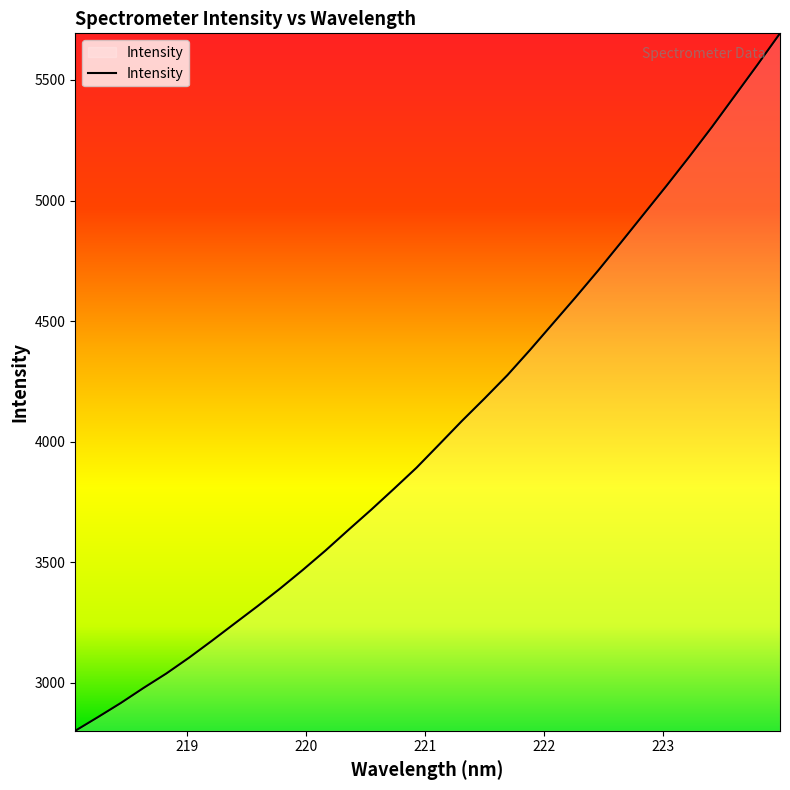

How many values are below 3989?

16